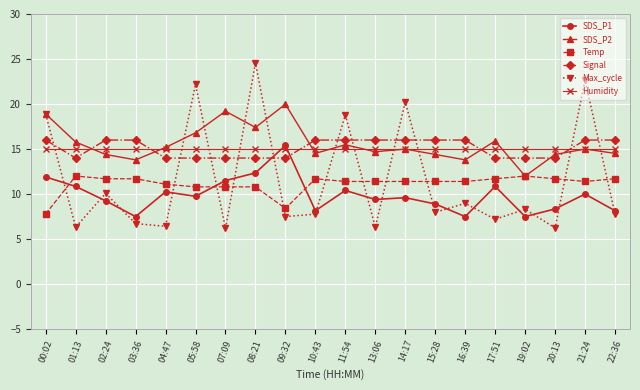

How many times do Humidity and SDS_P1 cross each other?

2